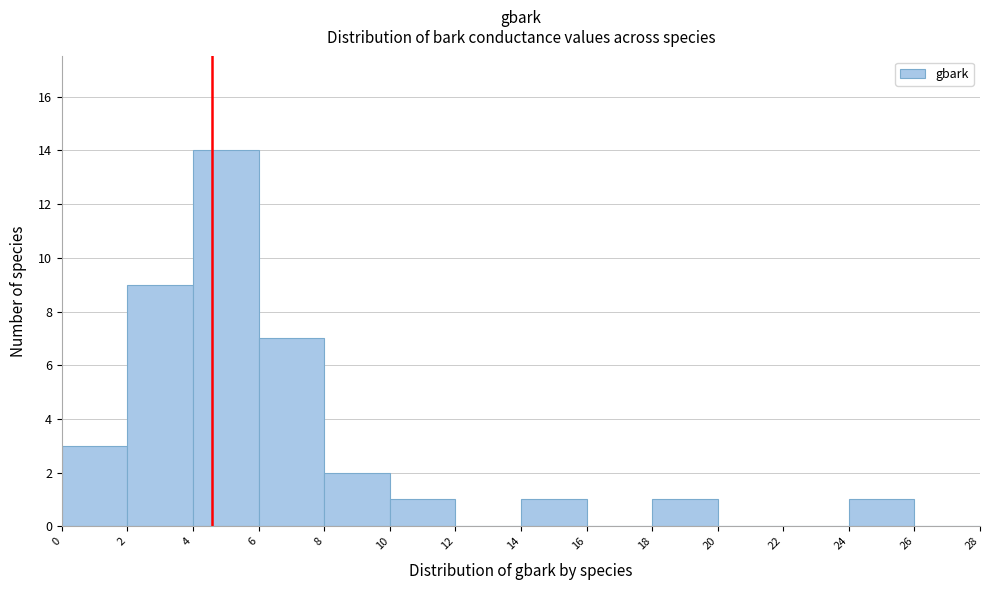

Reading left to right, list every bar in this chart as the range it spans on the x-axis followed by its height. The values are not printed on the chart, so give them approximately, as read against the axis.

0 to 2: 3
2 to 4: 9
4 to 6: 14
6 to 8: 7
8 to 10: 2
10 to 12: 1
12 to 14: 0
14 to 16: 1
16 to 18: 0
18 to 20: 1
20 to 22: 0
22 to 24: 0
24 to 26: 1
26 to 28: 0